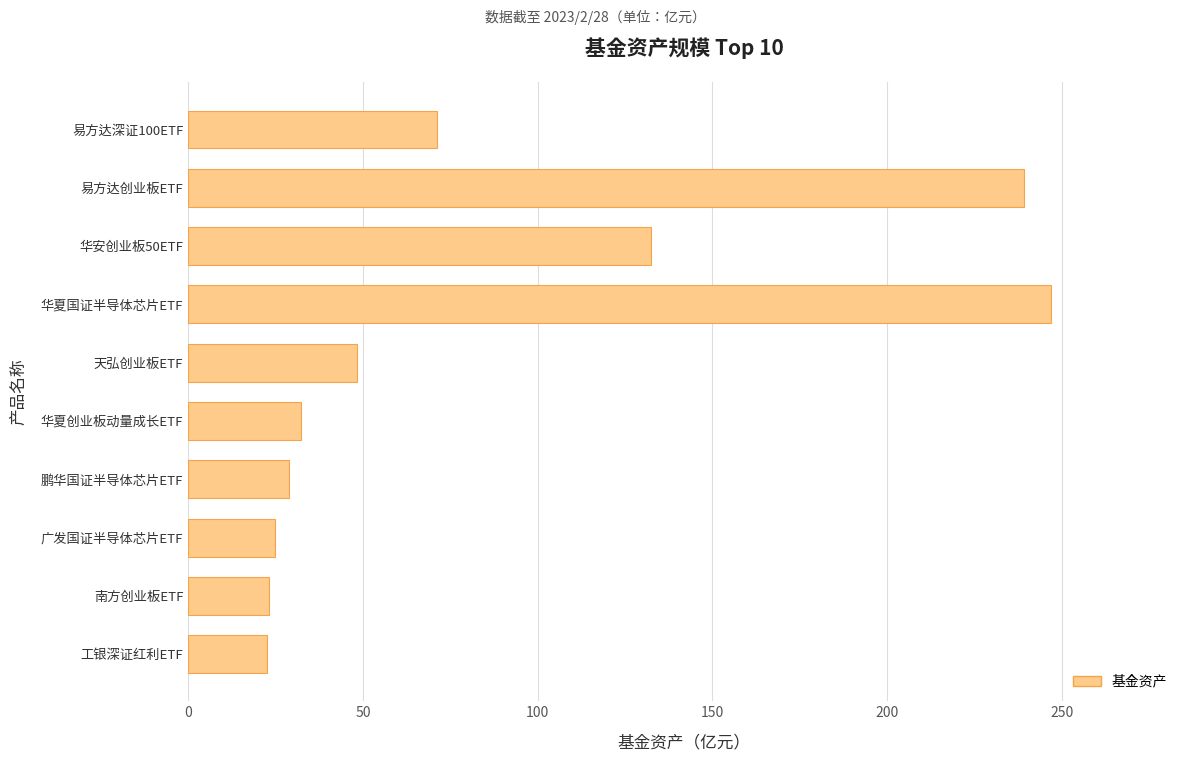

The chart shows a value of 24.9 at 广发国证半导体芯片ETF. True or false?

True